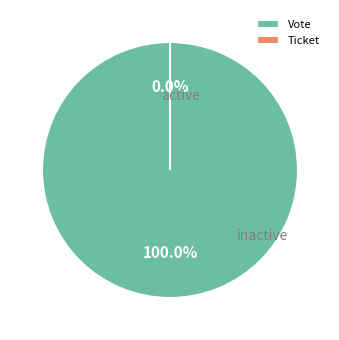

Which category accounts for the majority?

Vote